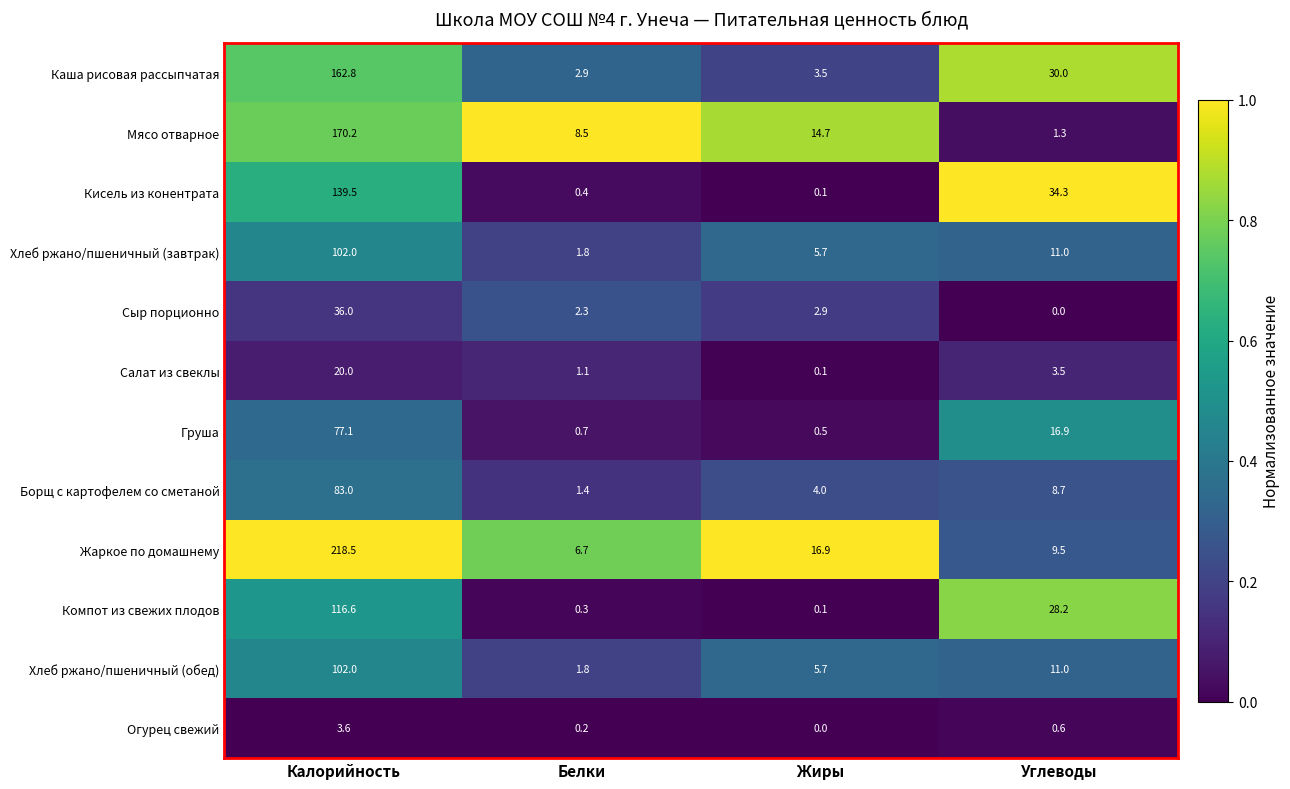

What is the highest value of the Сыр порционно series?

36.0